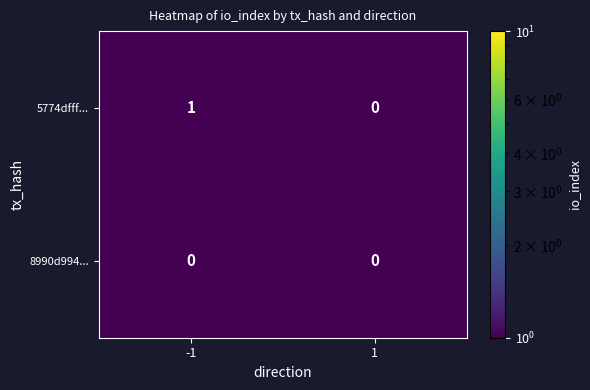

Reading left to right, list all the values displayed in this chart.

5774dfff...: 1	0
8990d994...: 0	0